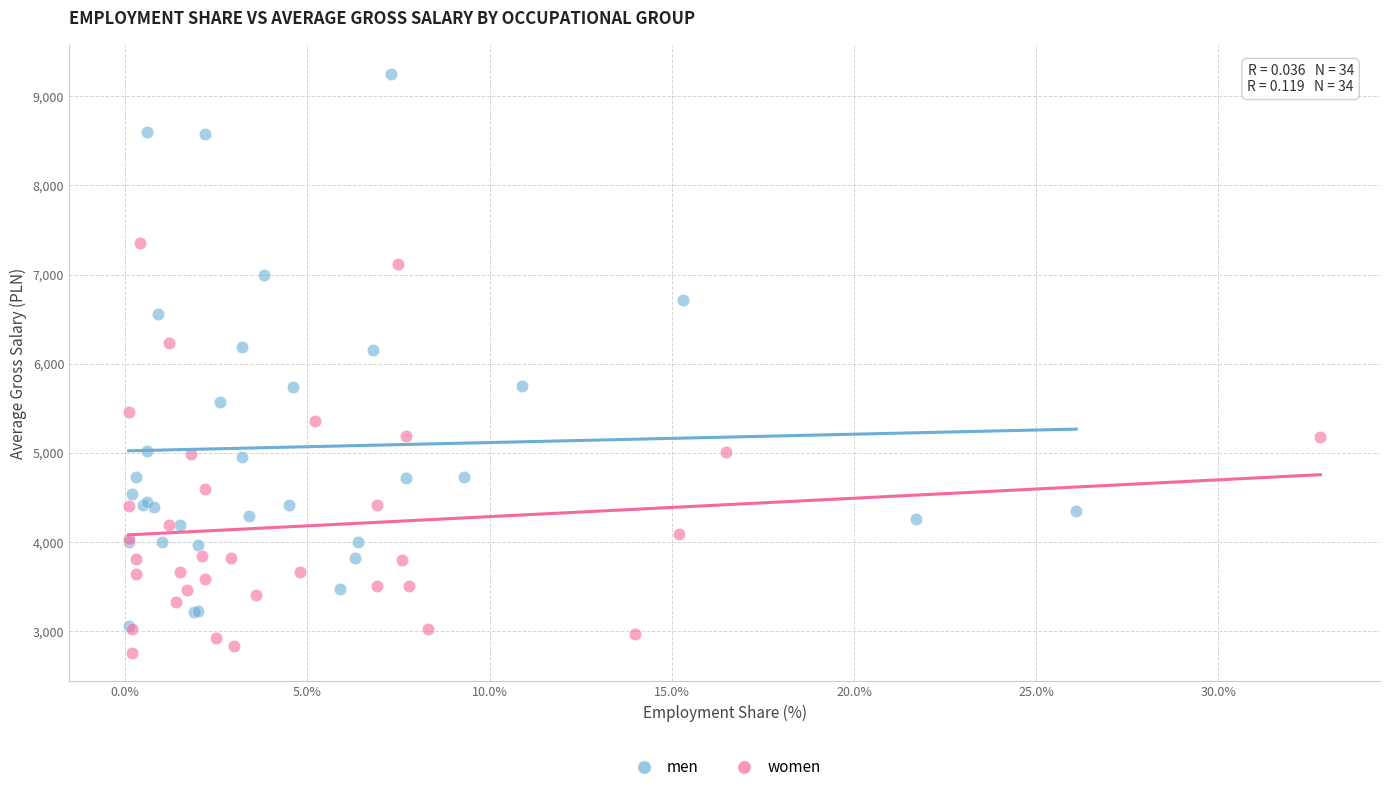

Which series has the widest spread of Y values?

men